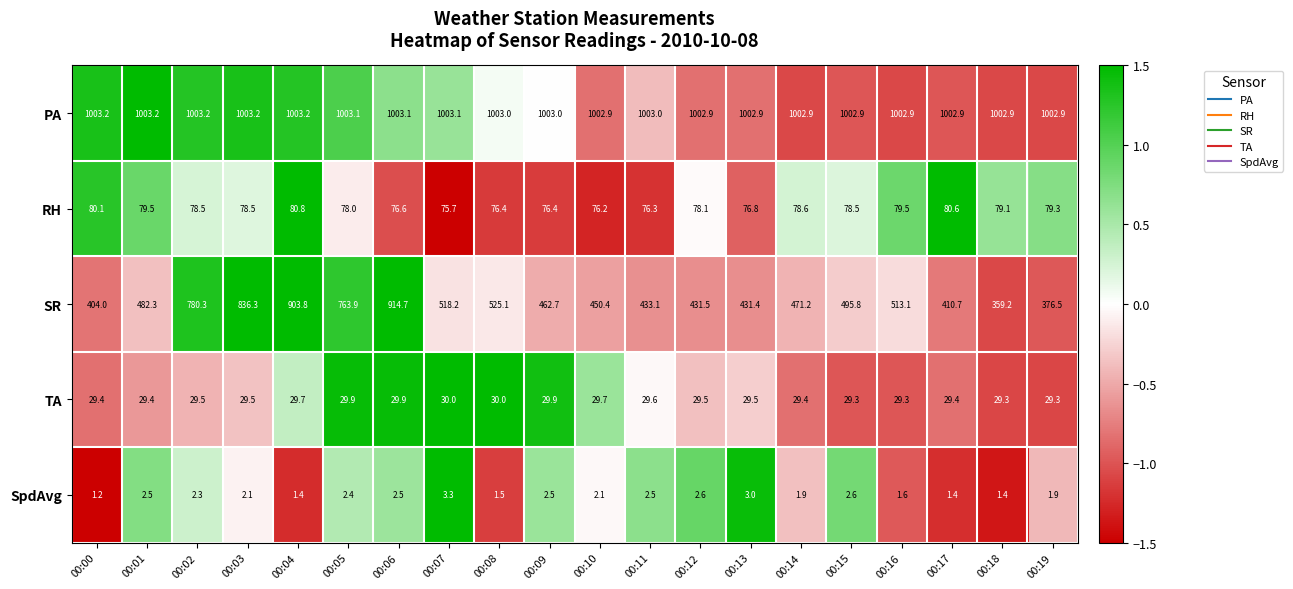

Which category has the lowest value across all series?

00:00